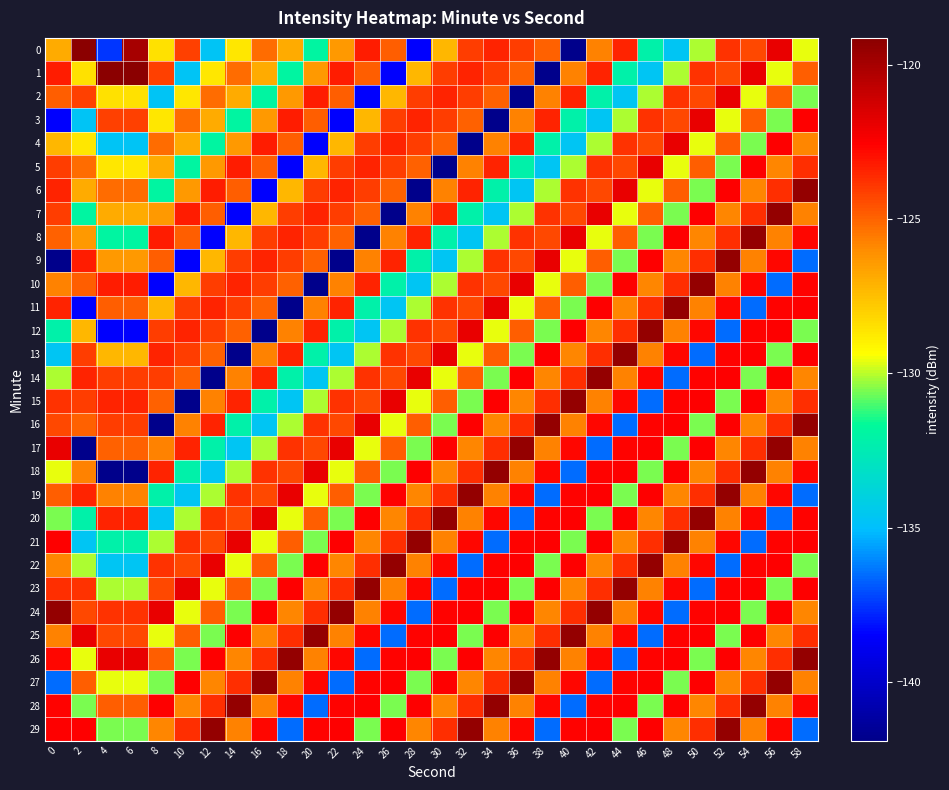

What is the difference between the highest and lowest values at 14?

22.5